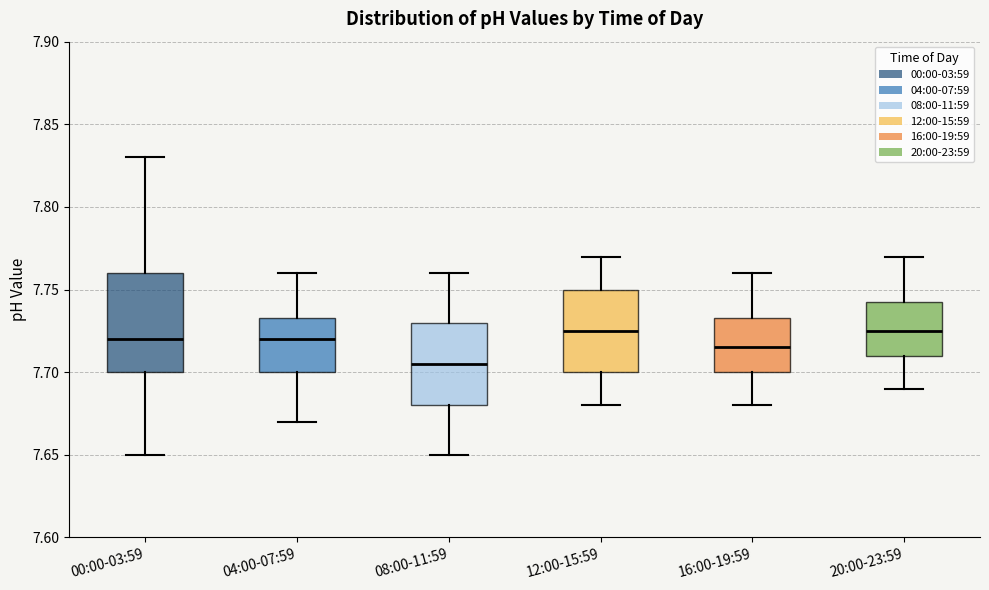

Where is the lower edge of the box for 20:00-23:59 on the y-axis? The values are not printed on the chart, so give them approximately, as read against the axis.

7.710